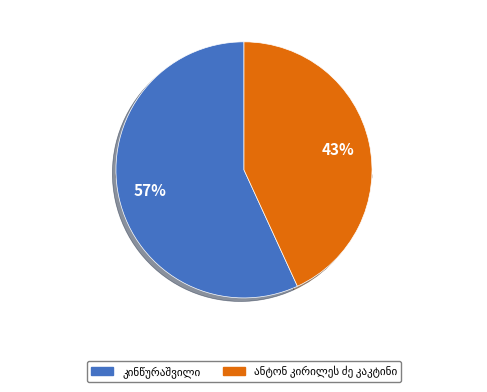

Count the number of slices in the pie.

2